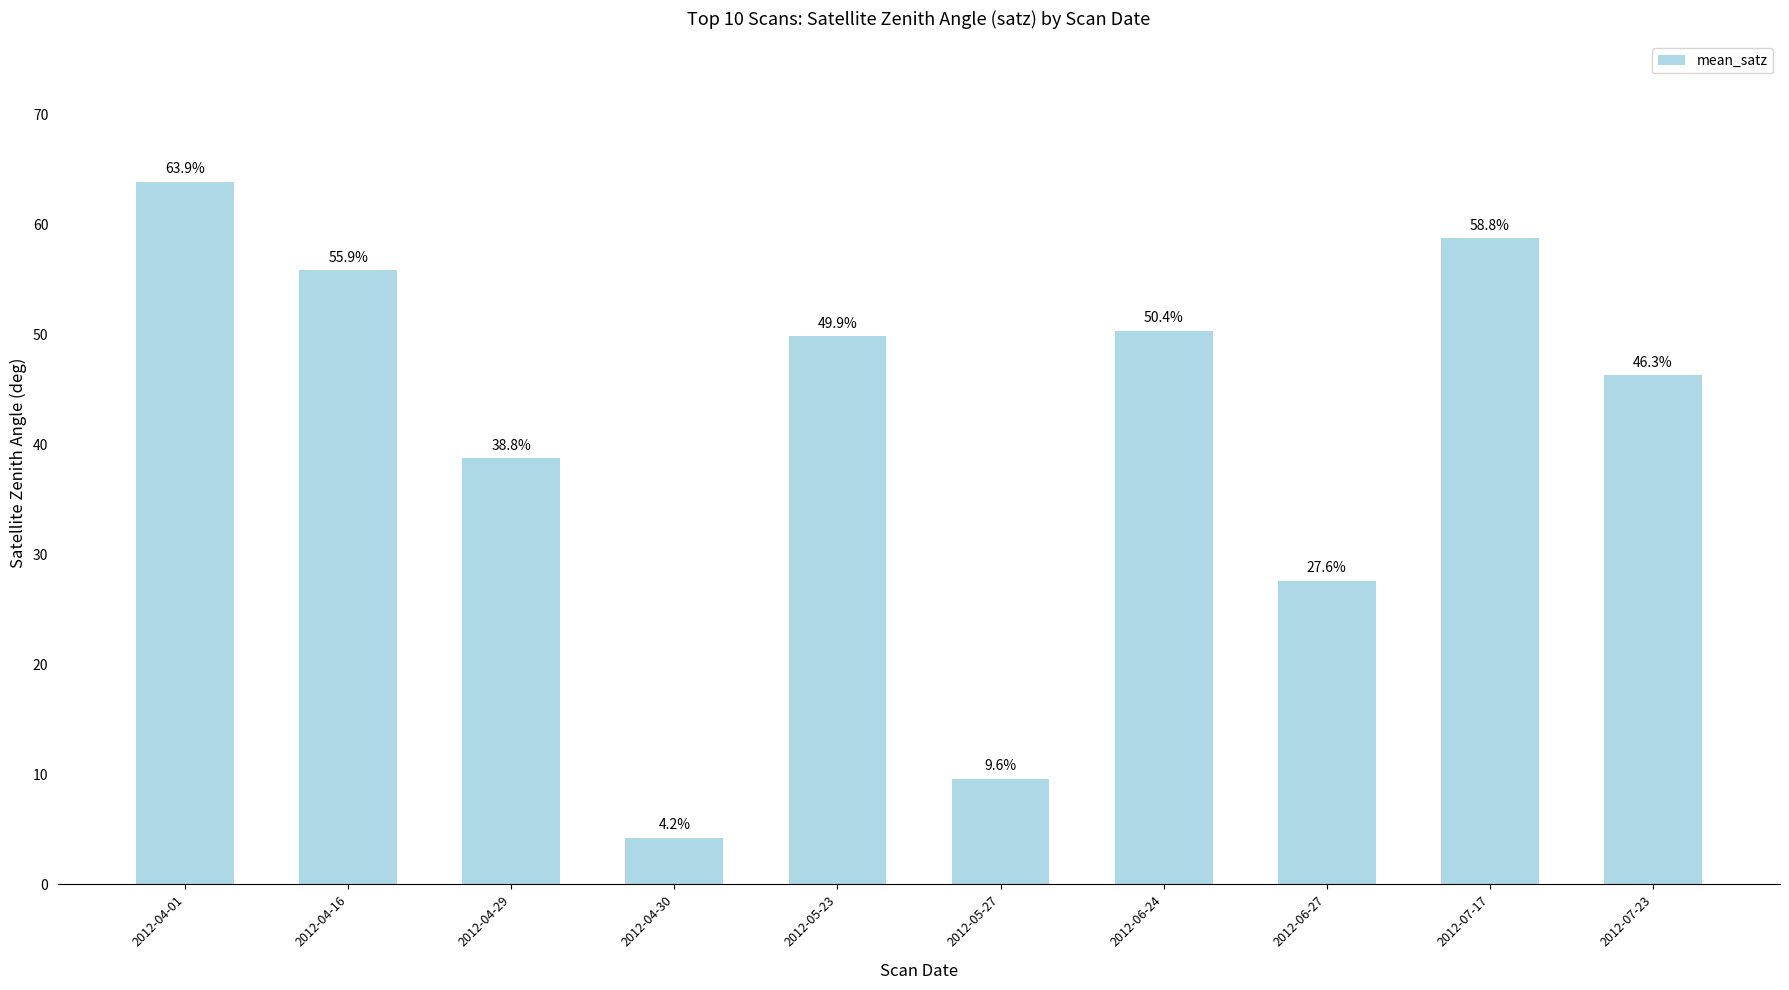

How many data points does each series have?

10